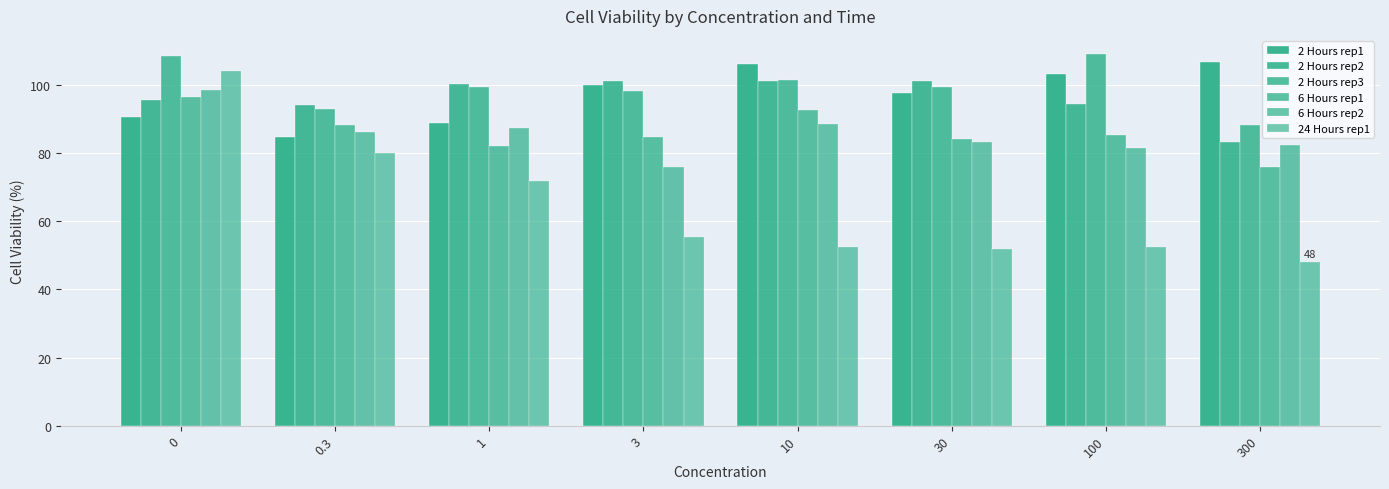

What is the total value across all series at 0.3?

526.2